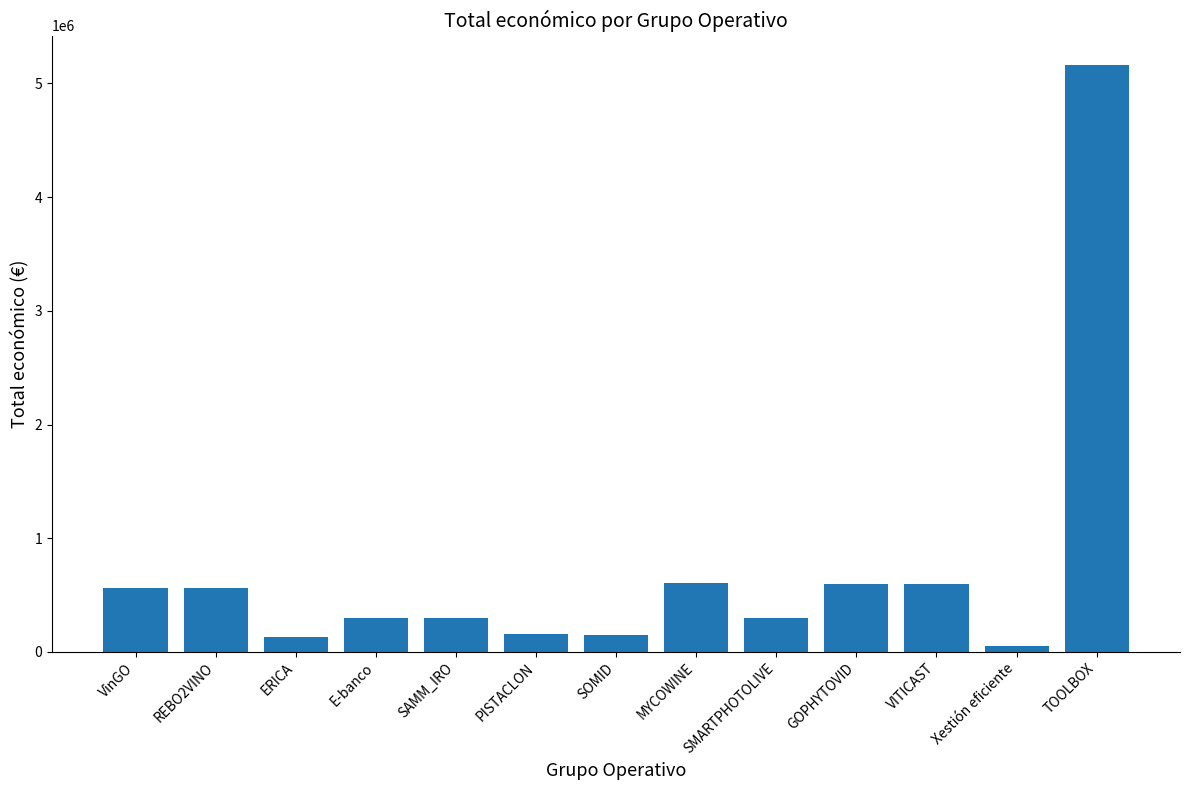

The value at ERICA is 134112.0. True or false?

True